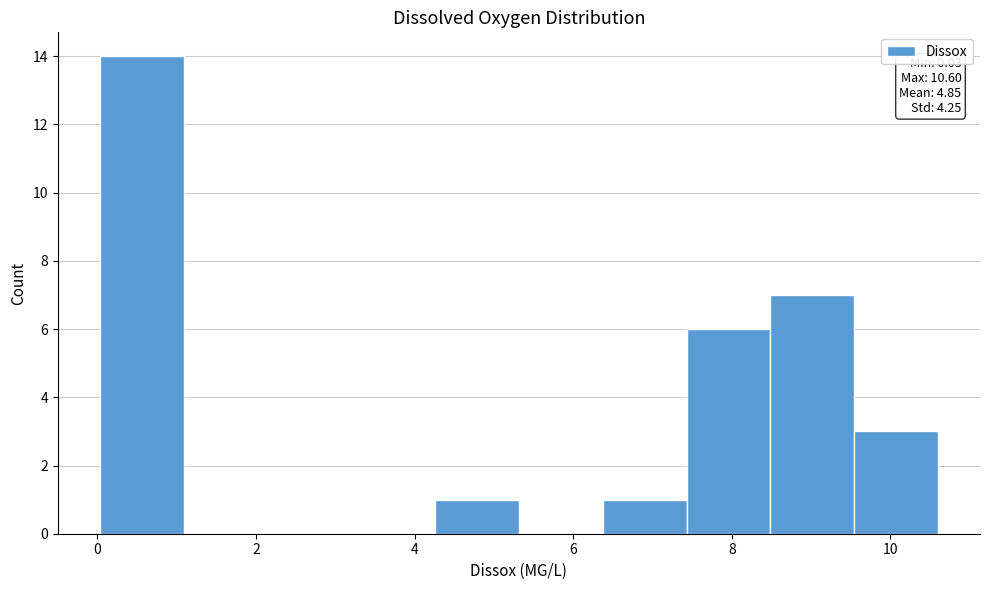

Over which range of the x-axis is the bar tallest?

0.0 to 1.0